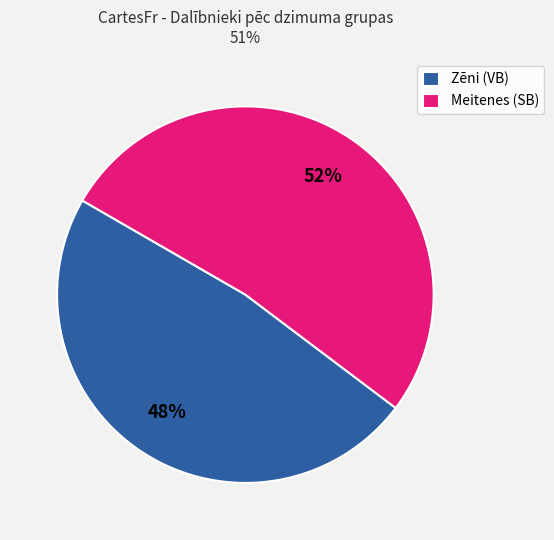

Is there any slice that represents more than half of the pie?

Yes